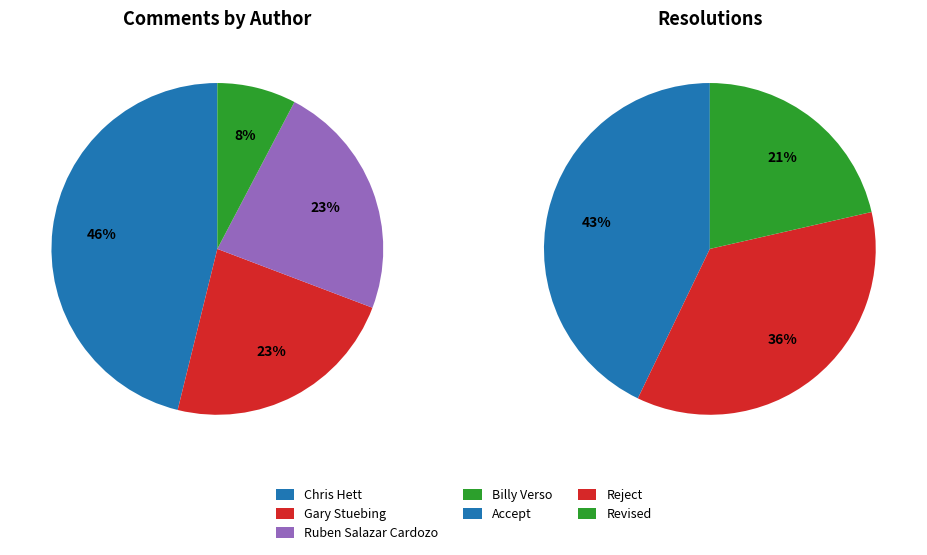

Does any single category account for the majority?

No